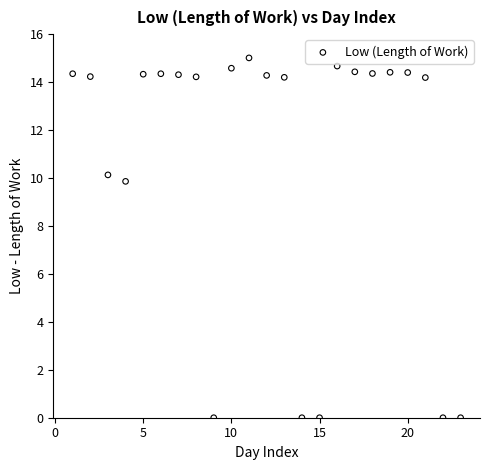

What is the range of Y values (max minus min)?

15.0